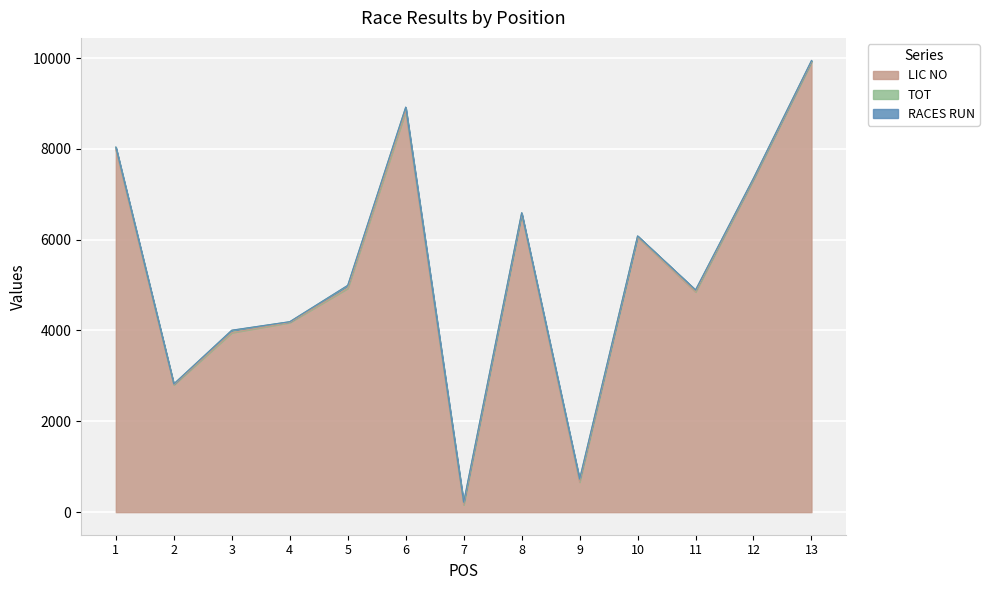

Reading right to left, list all the values displayed in this chart.

LIC NO: 9913	7325	4851	6060	662	6557	161	8827	4929	4176	3953	2804	7982
TOT: 30	30	40	21	62	33	55	88	61	17	51	19	55
RACES RUN: 3	3	4	2	5	3	4	5	5	1	3	1	3